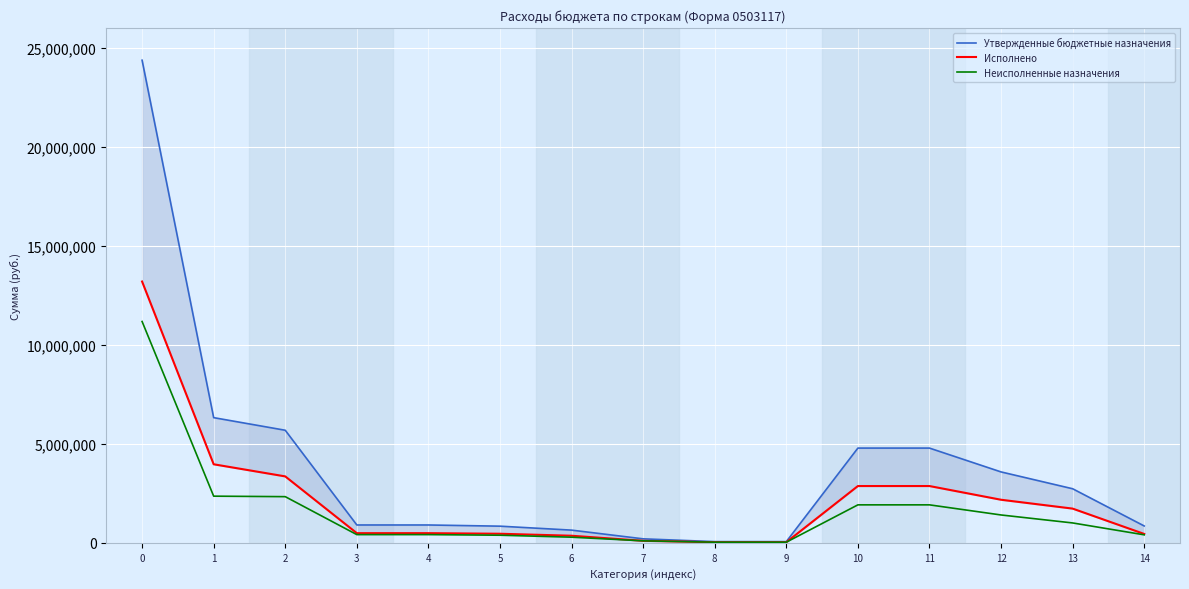

In Утвержденные бюджетные назначения, how many points are higher than both neighbors (excluding endpoints)?

1